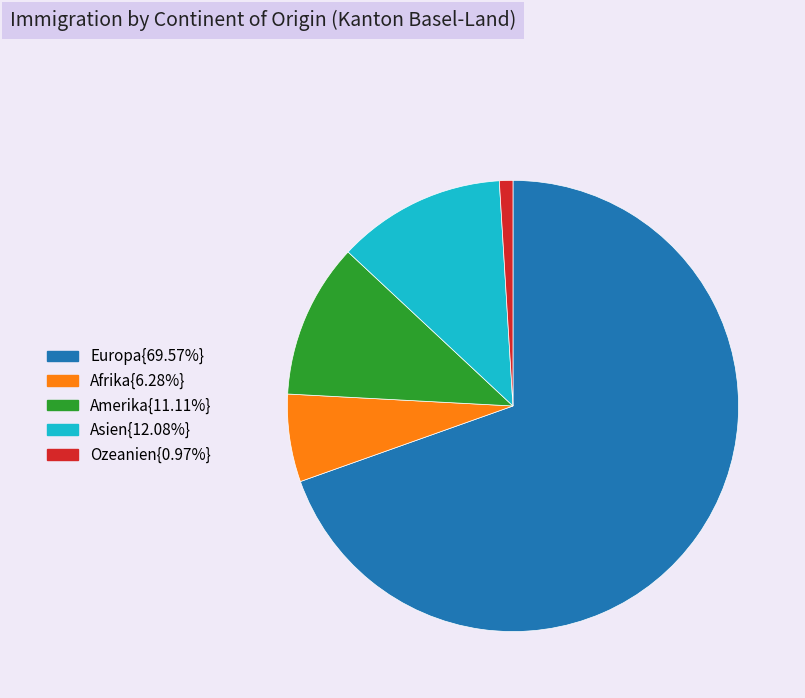

Does any single category account for the majority?

Yes